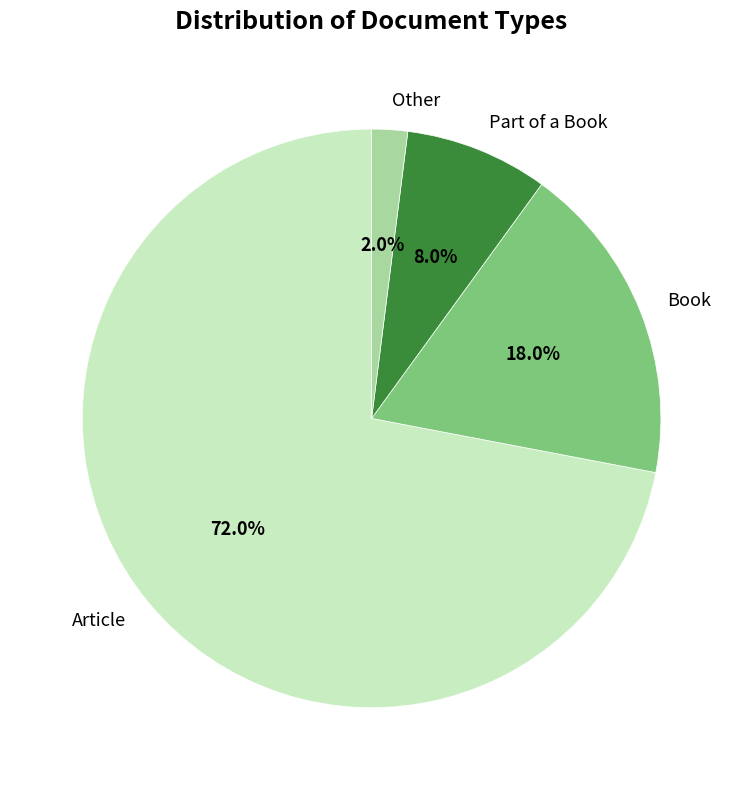

Which category has the biggest portion of the pie?

Article